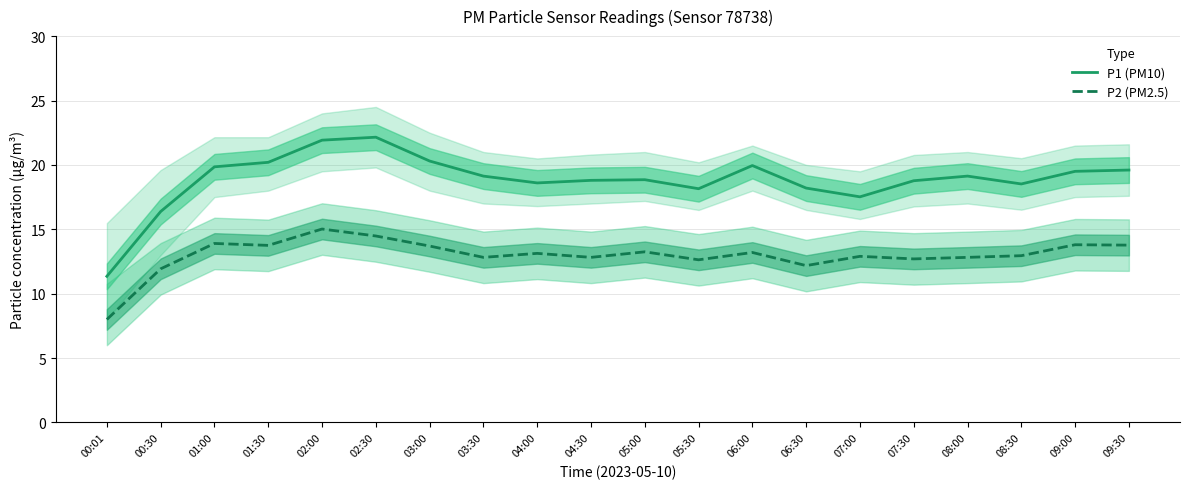

Which series has the widest spread of values?

P1 (PM10)